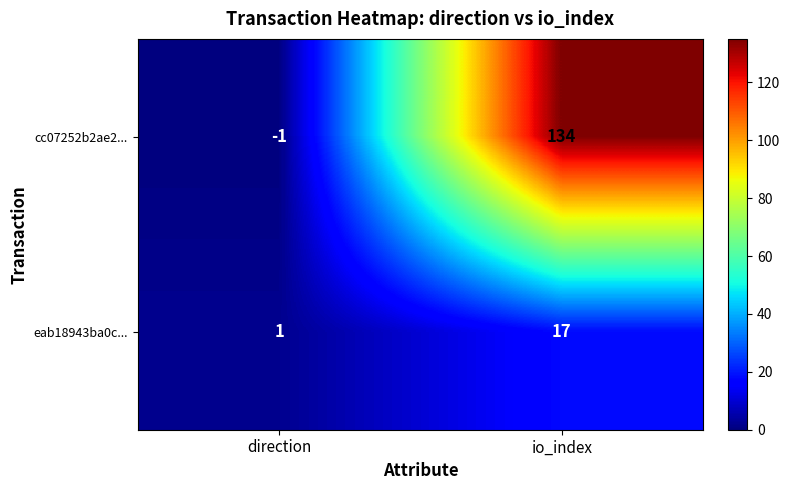

Which series has the widest spread of values?

cc07252b2ae2...